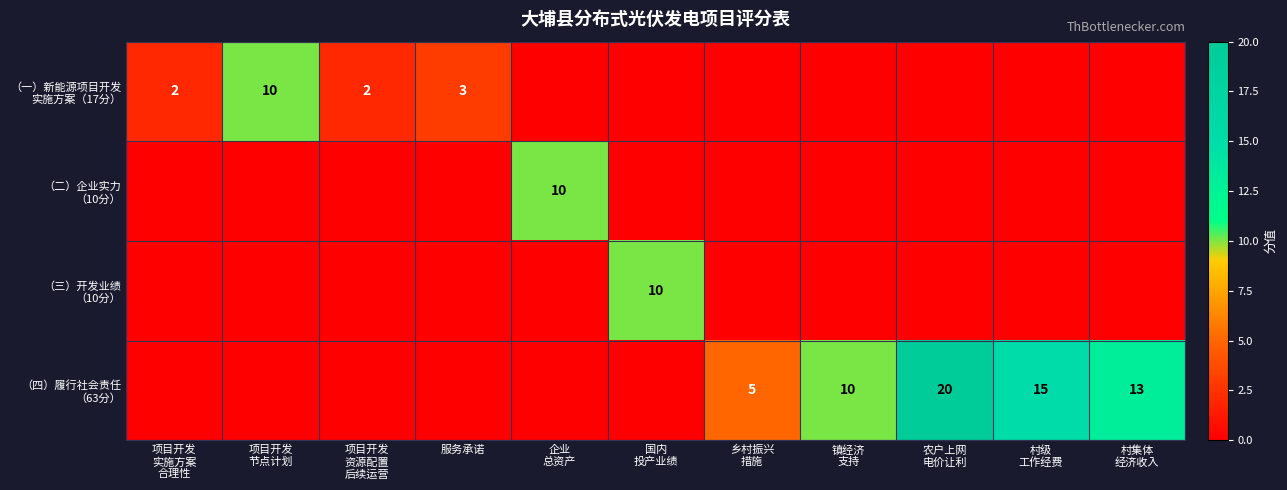

Which series has the widest spread of values?

（四）履行社会责任 （63分）